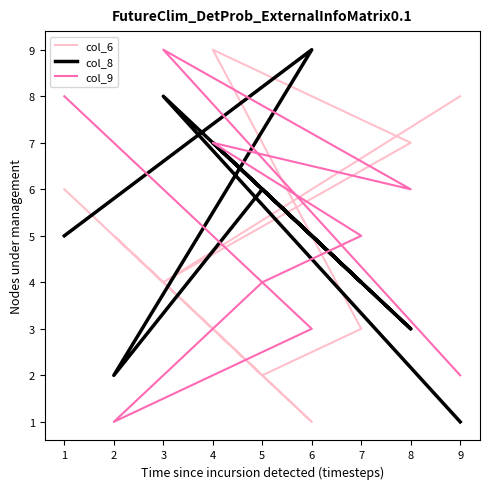

Which series has the largest total across all categories?

col_6